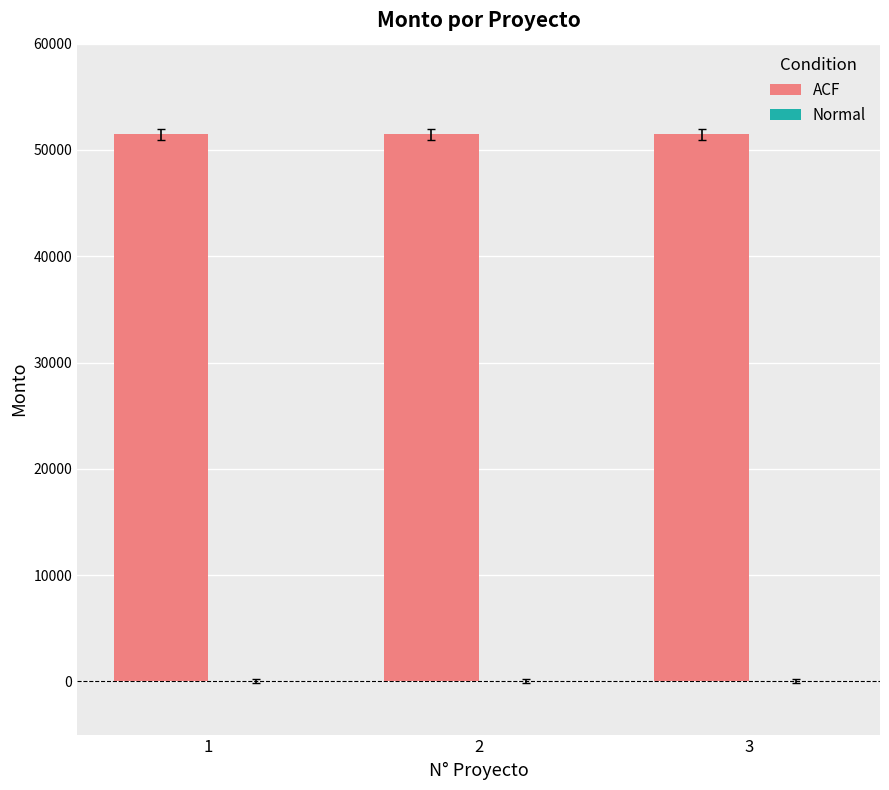

What is the sum of all ACF values?

154438.1